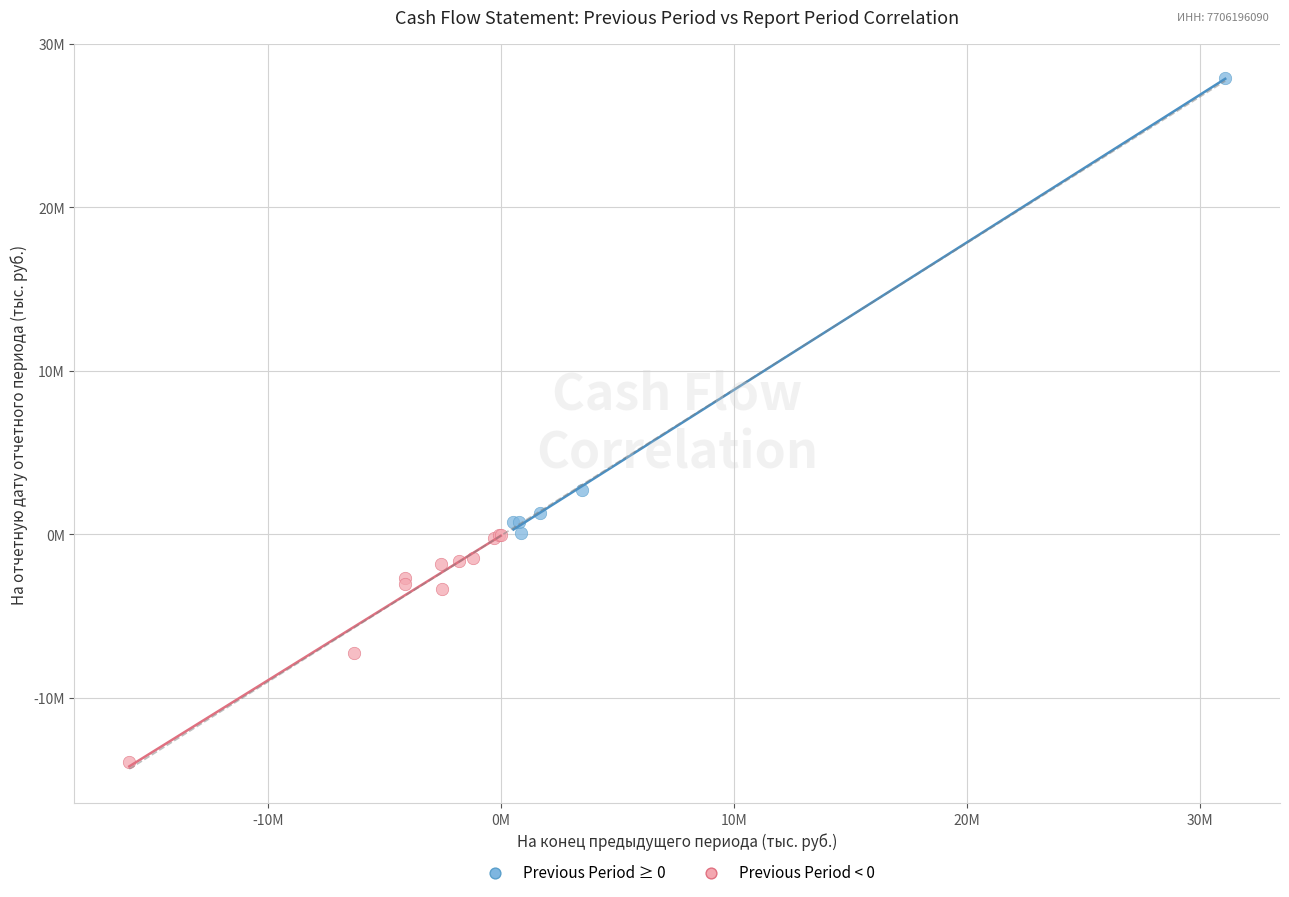

Which series reaches the maximum Y coordinate?

Previous Period ≥ 0